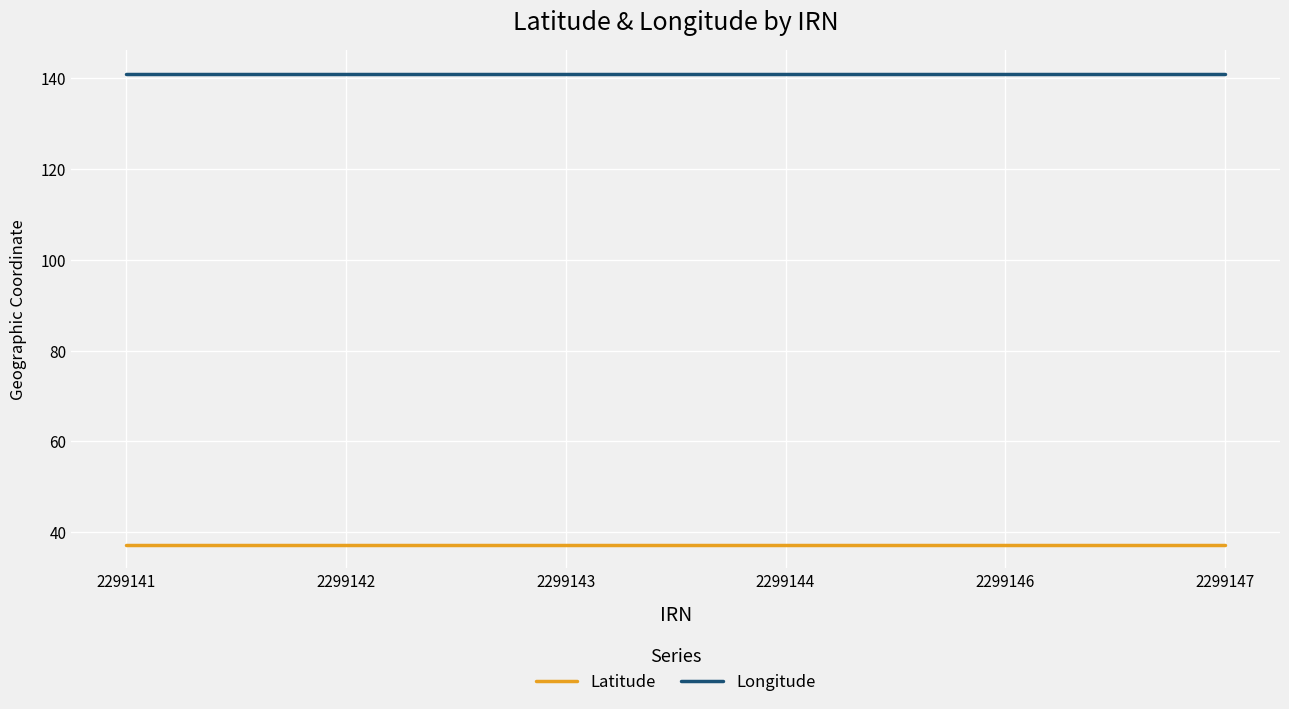

True or false: Latitude and Longitude intersect in this chart.

False